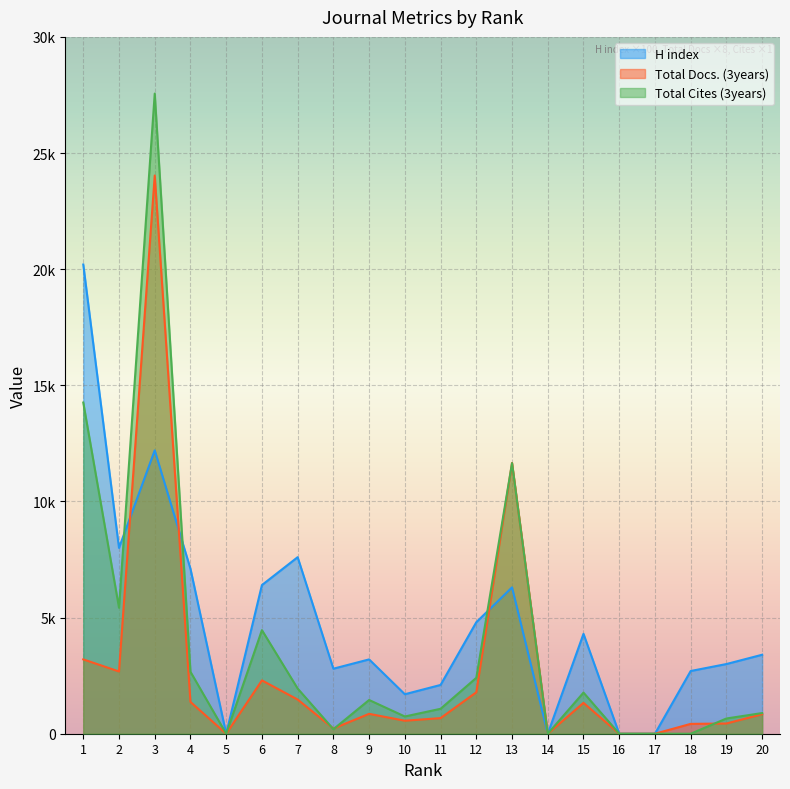

True or false: Total Docs. (3years) has a value of 0 at 14.

True